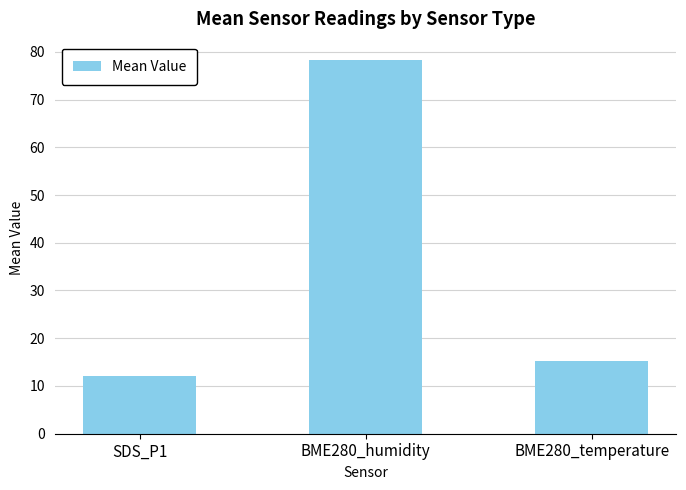

What is the difference between the maximum and minimum values?

66.2